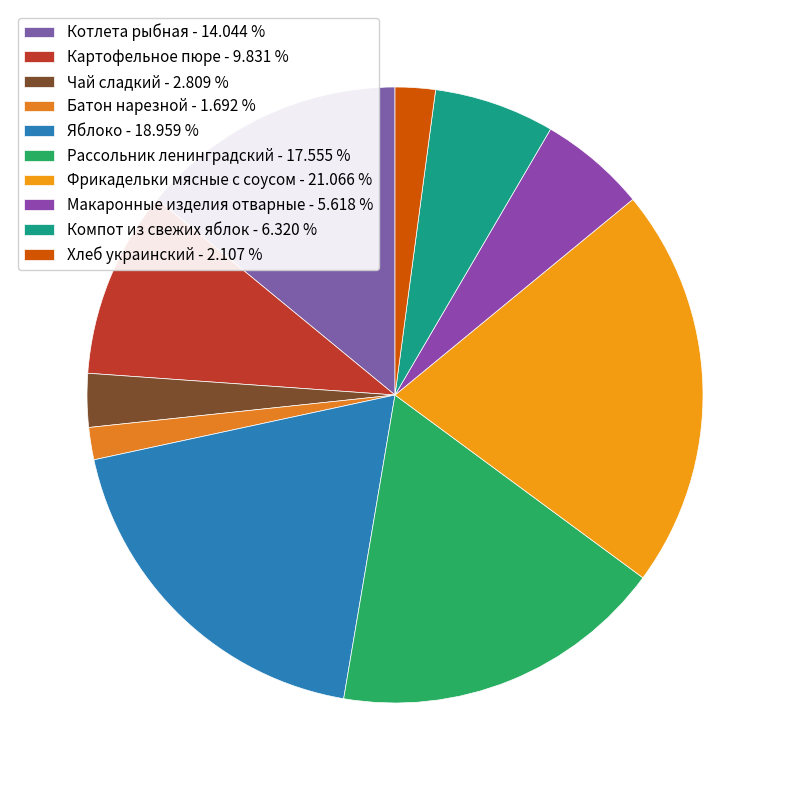

True or false: Макаронные изделия отварные accounts for 1% of the total.

False